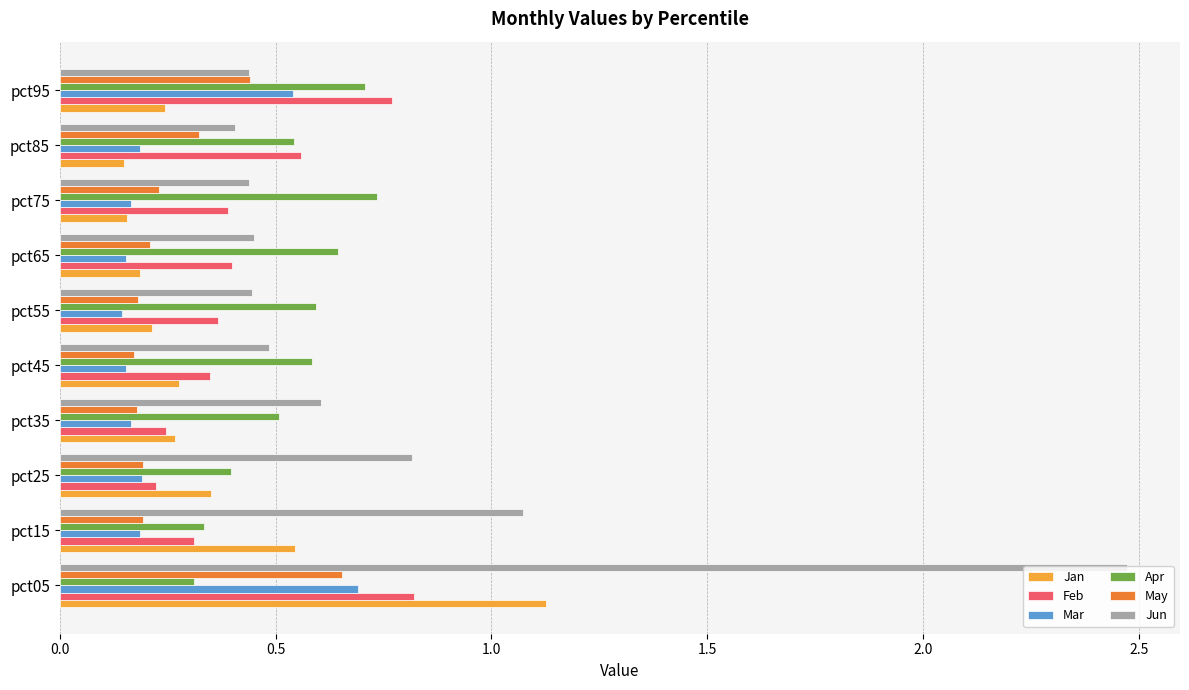

The May series shows 0.7 at pct05. True or false?

True